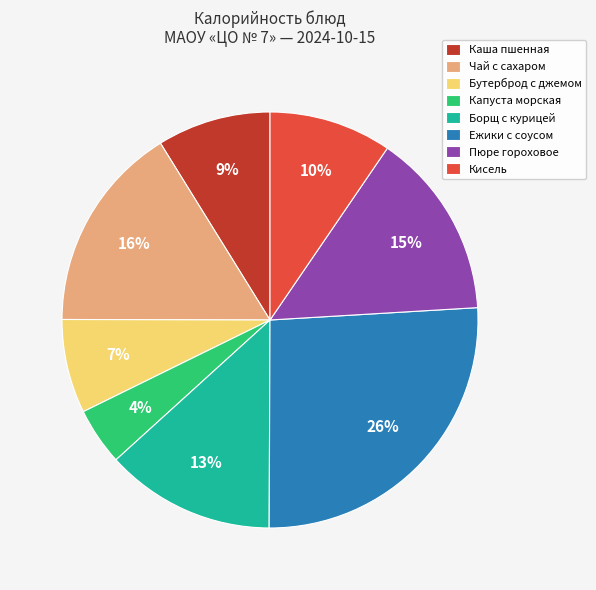

Do Чай с сахаром and Капуста морская together represent more than half of the pie?

No